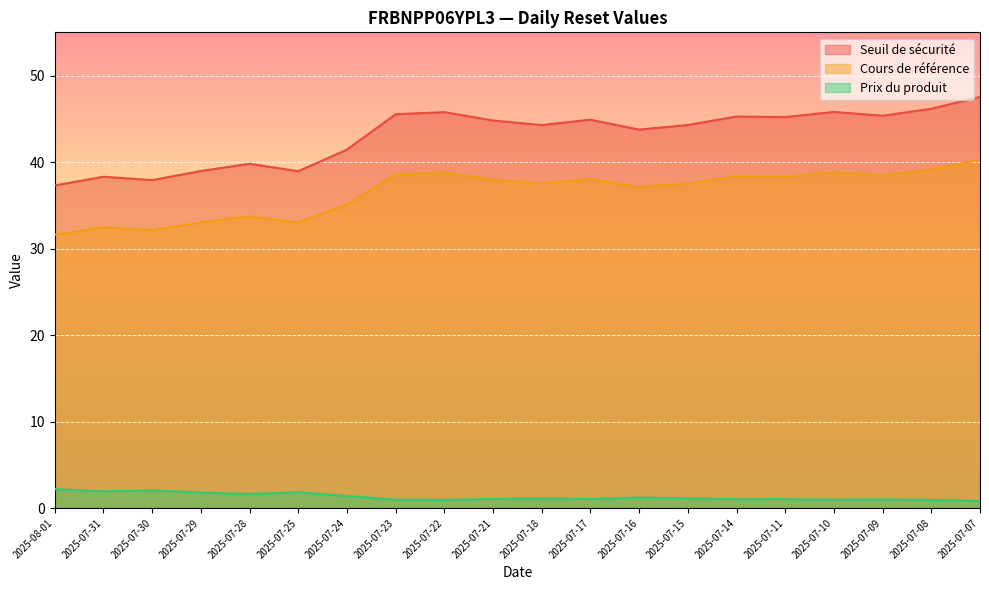

What is the label of the 15th point from the right?

2025-07-25